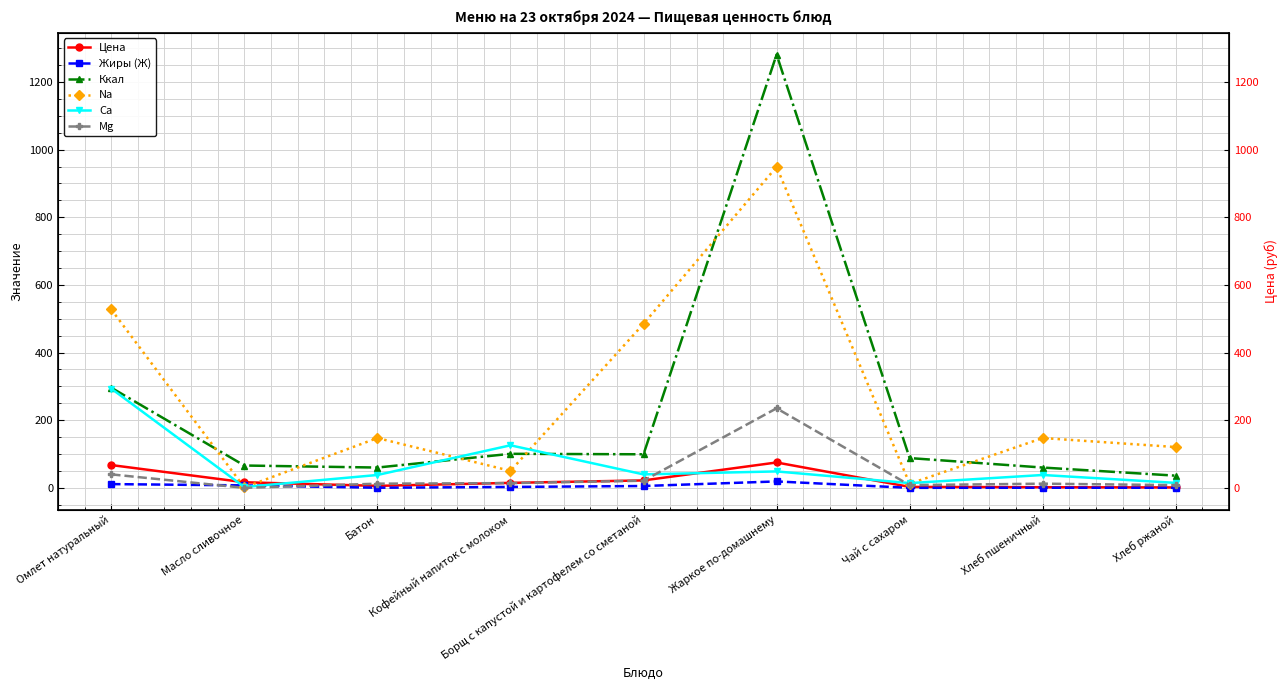

What is the approximate value of Na at Батон?

147.3